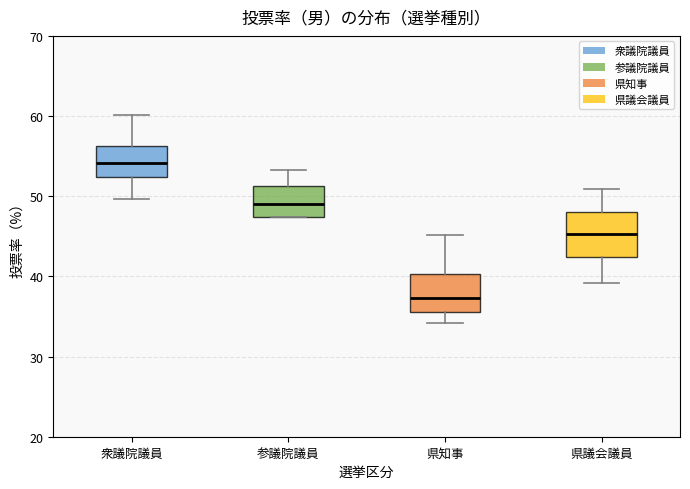

Reading left to right, transcribe this box plot: for each box, give where its median line is, the range the box spans, and where its two whiskers end, as read against the y-axis. The values are not printed on the chart, so give them approximately, as read against the axis.

衆議院議員: median 54, box 52 to 56, whiskers 50 to 60
参議院議員: median 49, box 47 to 51, whiskers 47 to 53
県知事: median 37, box 36 to 40, whiskers 34 to 45
県議会議員: median 45, box 42 to 48, whiskers 39 to 51